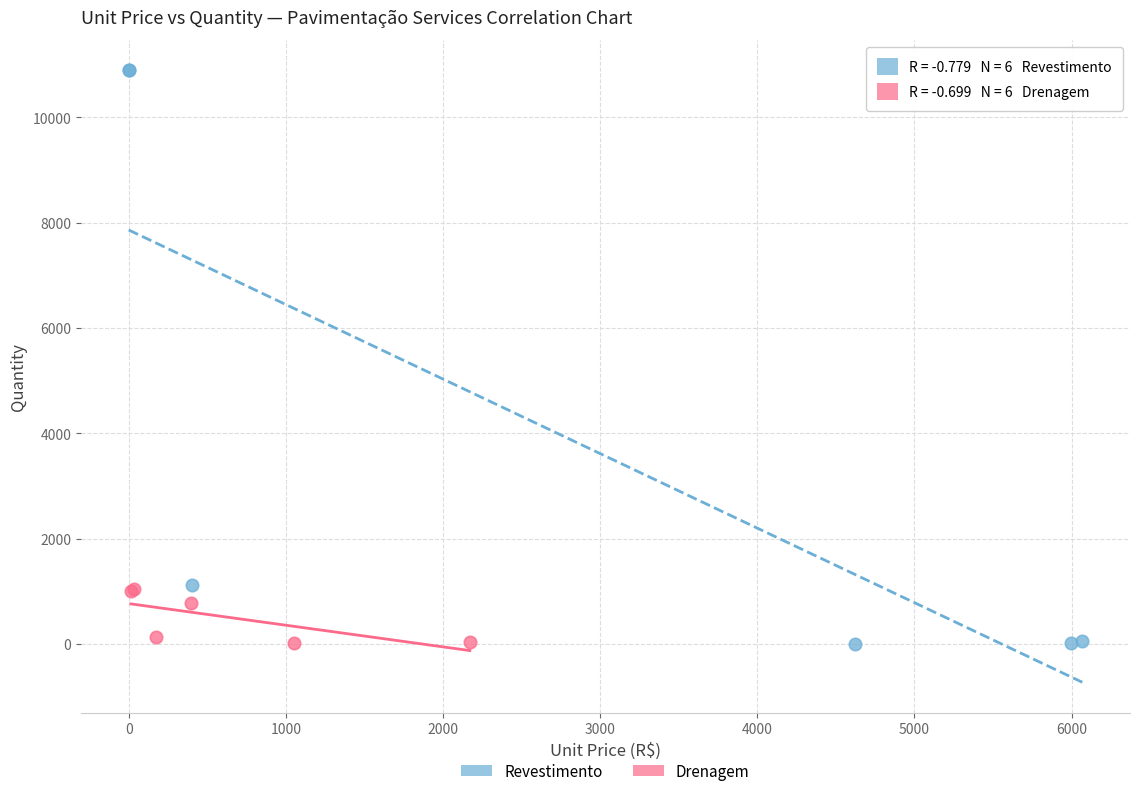

Which series contains the highest Y value?

Revestimento